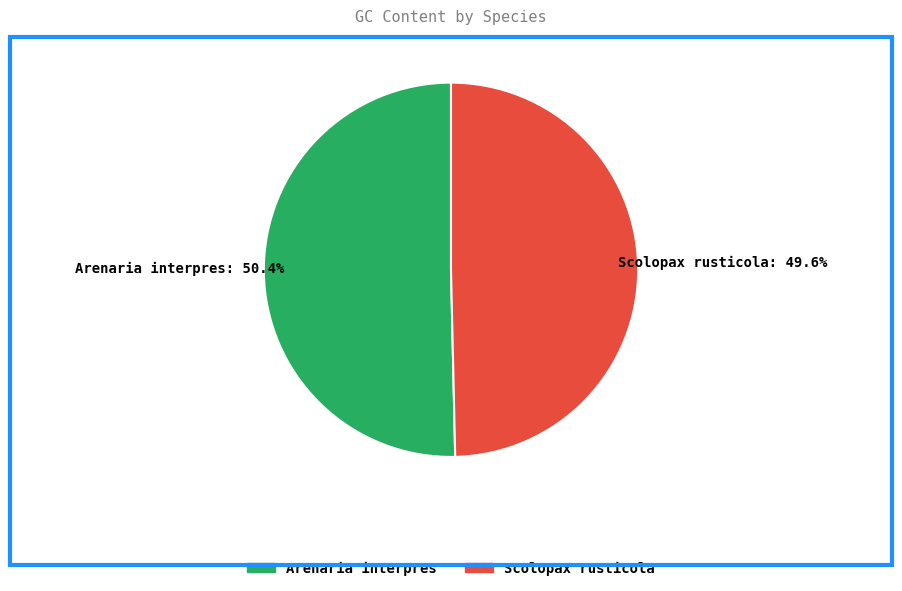

The Arenaria interpres slice represents 58% of the pie. True or false?

False